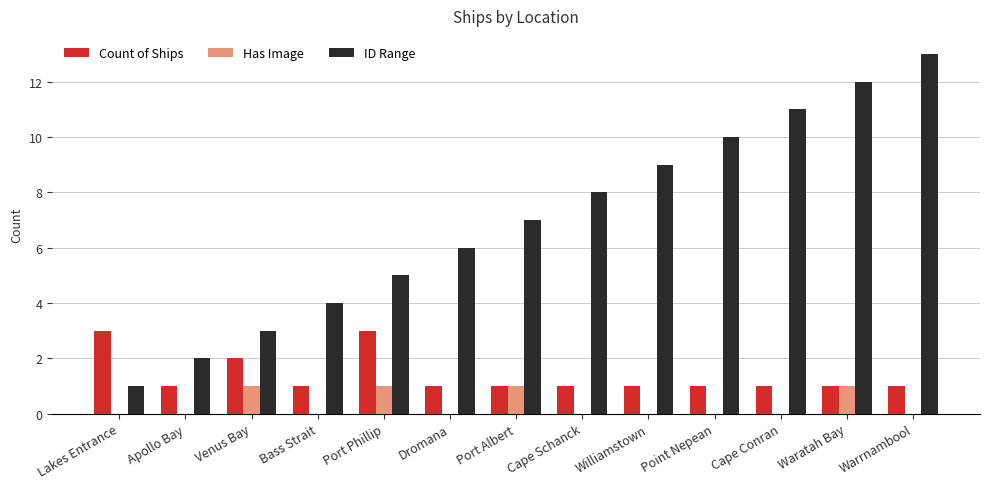

Does the chart contain stacked bars?

No